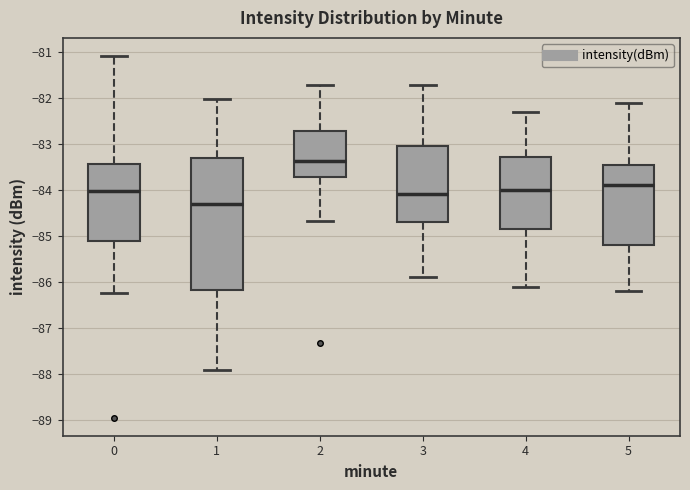

Reading left to right, read every box against the y-axis: the position of its median line, the range the box covers, and the ends of its whiskers. The values are not printed on the chart, so give them approximately, as read against the axis.

0: median -84.0, box -85.1 to -83.4, whiskers -86.2 to -81.1
1: median -84.3, box -86.2 to -83.3, whiskers -87.9 to -82.0
2: median -83.4, box -83.7 to -82.7, whiskers -84.7 to -81.7
3: median -84.1, box -84.7 to -83.0, whiskers -85.9 to -81.7
4: median -84.0, box -84.8 to -83.3, whiskers -86.1 to -82.3
5: median -83.9, box -85.2 to -83.4, whiskers -86.2 to -82.1